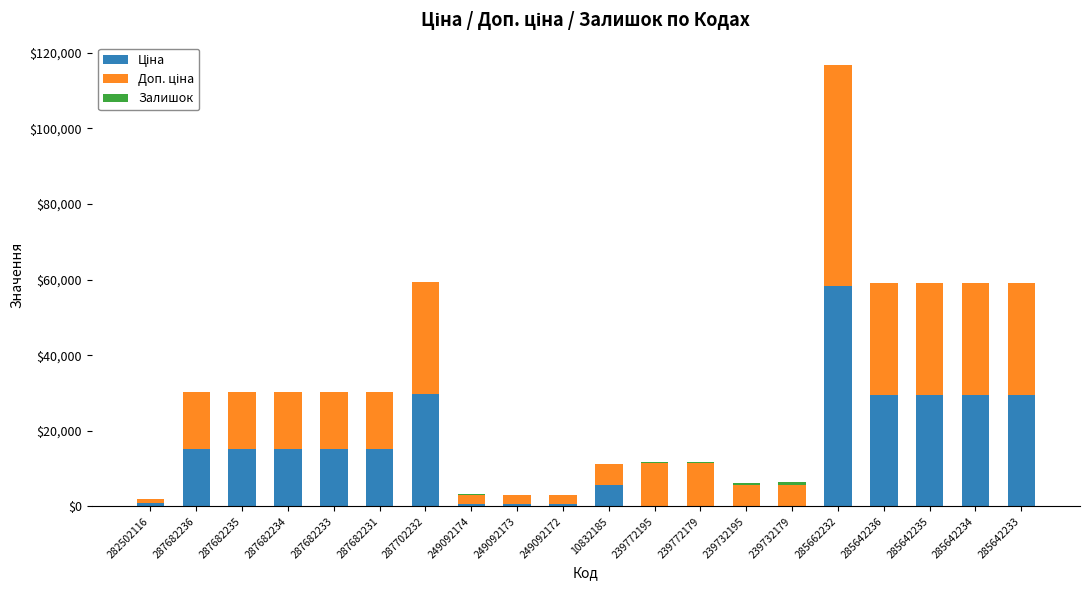

At which category is the sum across all series the highest?

285662232